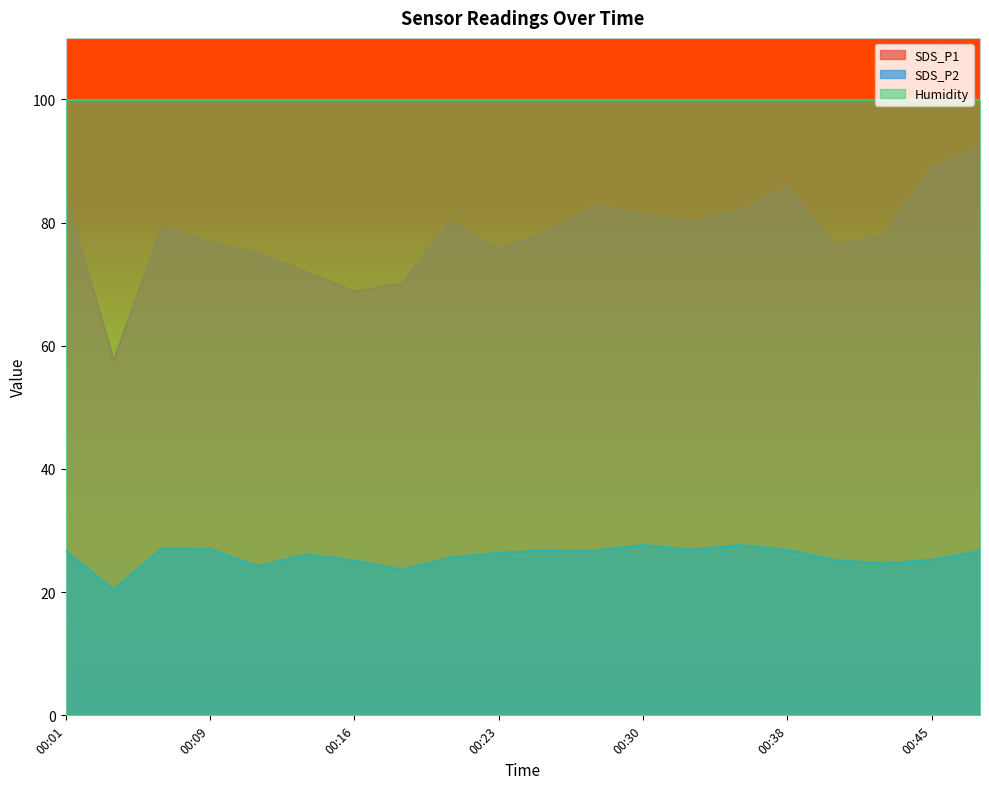

Count the number of data series in this chart.

3